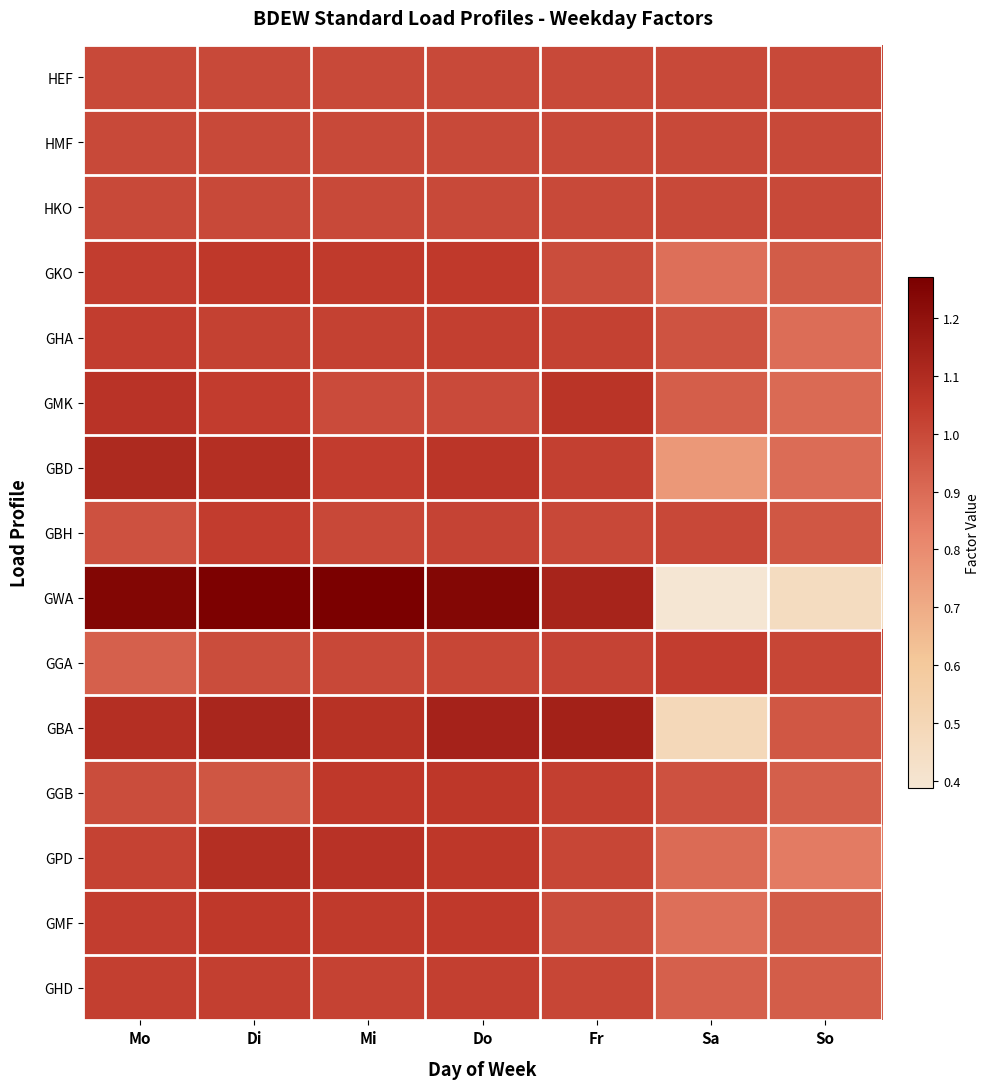

Reading left to right, transcribe all the data shown in this chart.

HEF: Mo=1.0	Di=1.0	Mi=1.0	Do=1.0	Fr=1.0	Sa=1.0	So=1.0
HMF: Mo=1.0	Di=1.0	Mi=1.0	Do=1.0	Fr=1.0	Sa=1.0	So=1.0
HKO: Mo=1.0	Di=1.0	Mi=1.0	Do=1.0	Fr=1.0	Sa=1.0	So=1.0
GKO: Mo=1.0	Di=1.1	Mi=1.0	Do=1.0	Fr=1.0	Sa=0.9	So=0.9
GHA: Mo=1.0	Di=1.0	Mi=1.0	Do=1.0	Fr=1.0	Sa=1.0	So=0.9
GMK: Mo=1.1	Di=1.0	Mi=1.0	Do=1.0	Fr=1.1	Sa=0.9	So=0.9
GBD: Mo=1.1	Di=1.1	Mi=1.0	Do=1.1	Fr=1.0	Sa=0.8	So=0.9
GBH: Mo=1.0	Di=1.0	Mi=1.0	Do=1.0	Fr=1.0	Sa=1.0	So=1.0
GWA: Mo=1.2	Di=1.3	Mi=1.3	Do=1.2	Fr=1.1	Sa=0.4	So=0.5
GGA: Mo=0.9	Di=1.0	Mi=1.0	Do=1.0	Fr=1.0	Sa=1.0	So=1.0
GBA: Mo=1.1	Di=1.1	Mi=1.1	Do=1.1	Fr=1.1	Sa=0.5	So=1.0
GGB: Mo=1.0	Di=1.0	Mi=1.1	Do=1.1	Fr=1.0	Sa=1.0	So=0.9
GPD: Mo=1.0	Di=1.1	Mi=1.1	Do=1.1	Fr=1.0	Sa=0.9	So=0.9
GMF: Mo=1.0	Di=1.1	Mi=1.0	Do=1.0	Fr=1.0	Sa=0.9	So=0.9
GHD: Mo=1.0	Di=1.0	Mi=1.0	Do=1.0	Fr=1.0	Sa=0.9	So=0.9